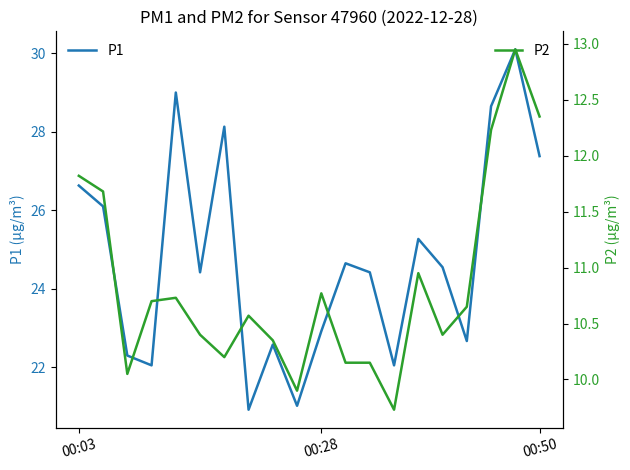

How many lines are shown in the chart?

2